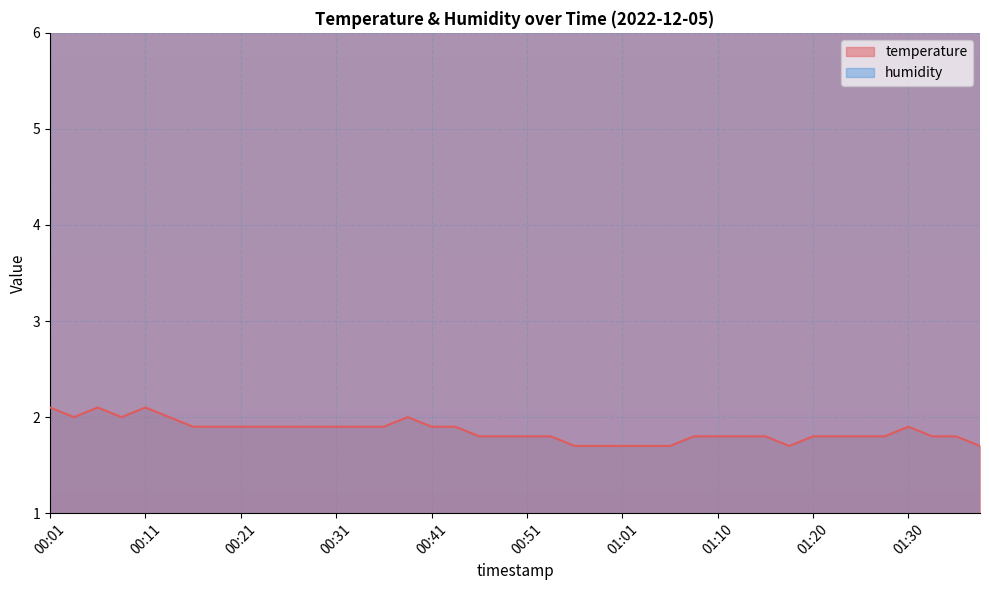

What is the difference between the maximum and minimum values?

0.4